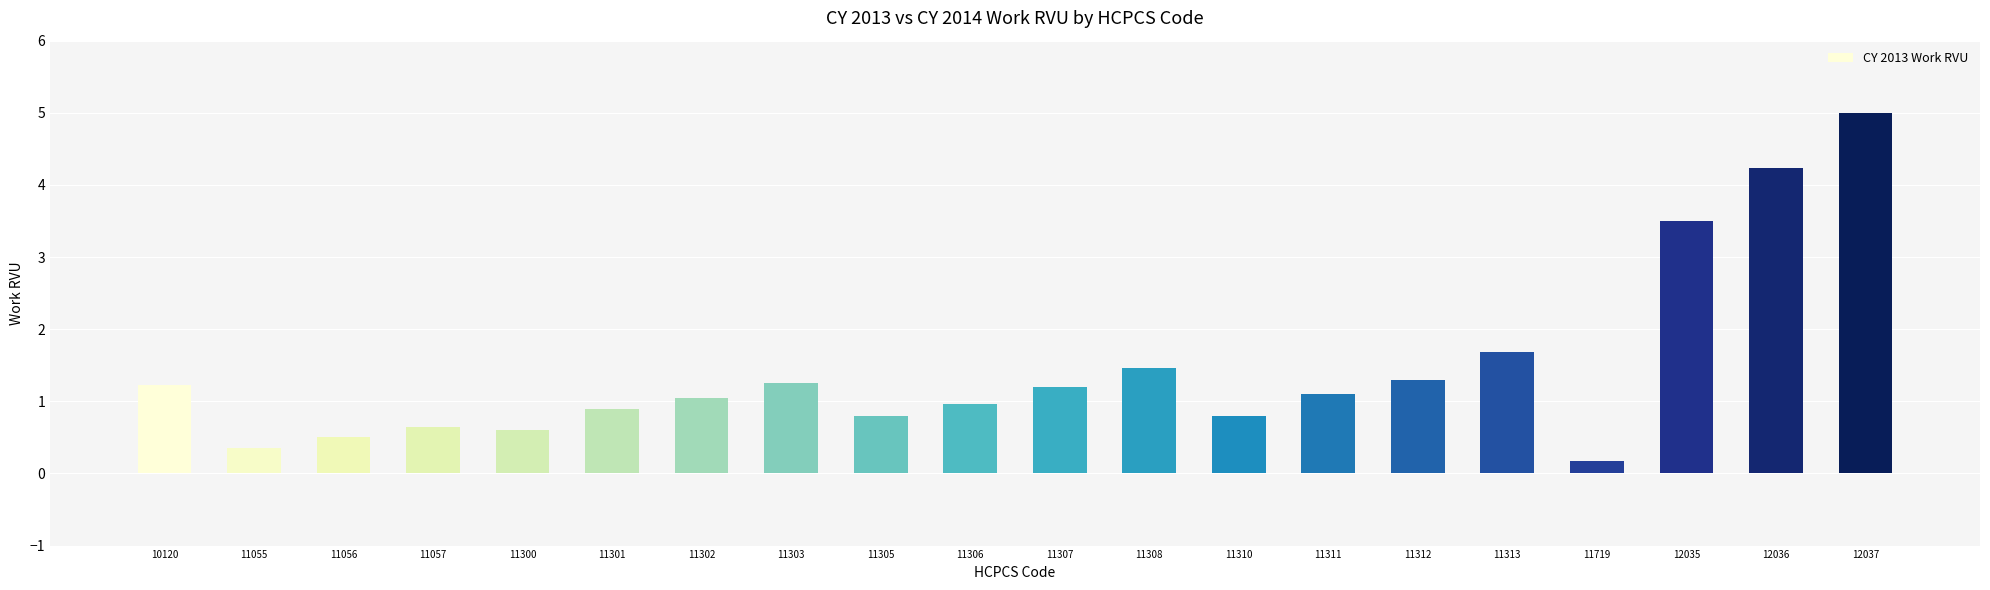

What is the maximum value shown in the chart?

5.0